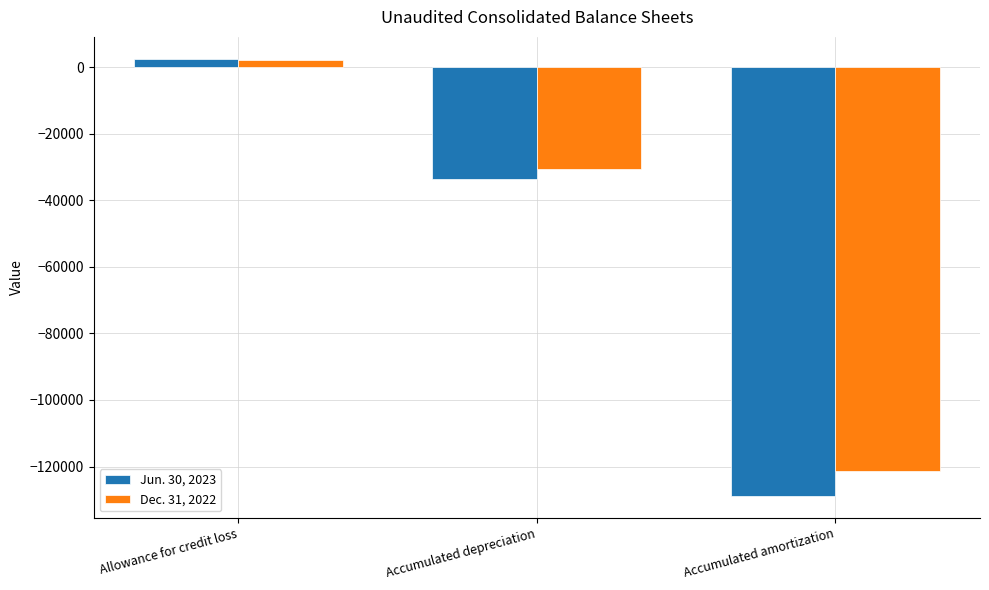

Reading left to right, what are all the values shown in this chart?

Jun. 30, 2023: Allowance for credit loss=2500	Accumulated depreciation=-33600	Accumulated amortization=-128792
Dec. 31, 2022: Allowance for credit loss=2000	Accumulated depreciation=-30700	Accumulated amortization=-121252